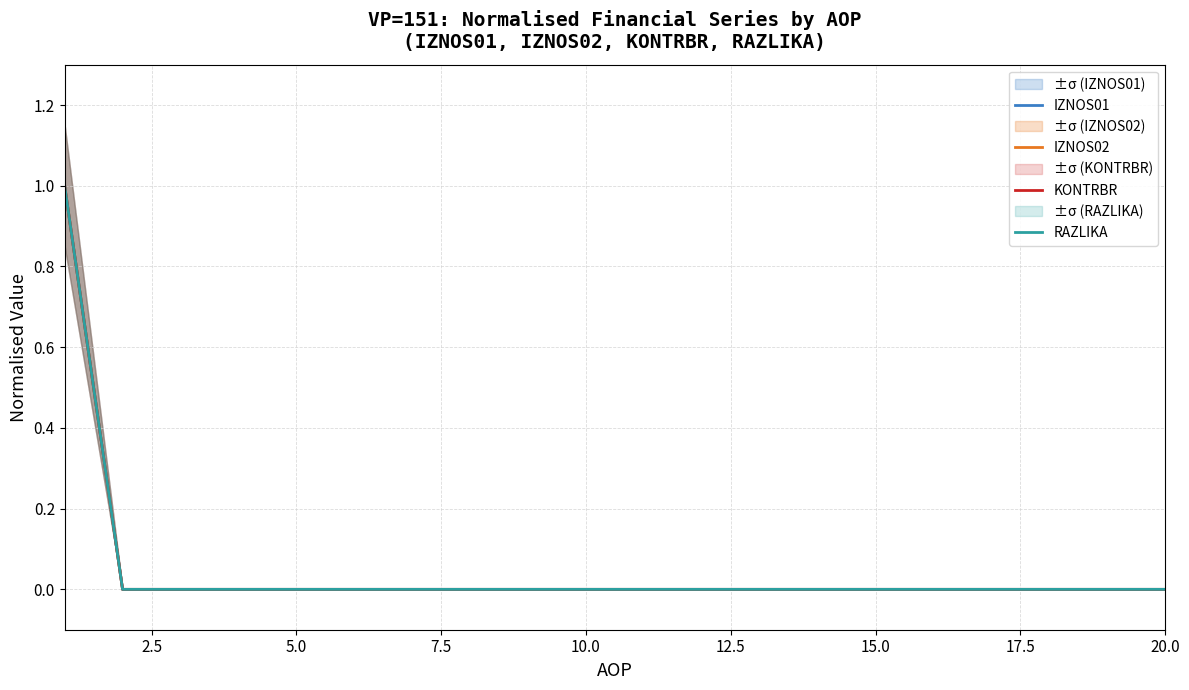

True or false: RAZLIKA has more than 0 interior local peaks.

False